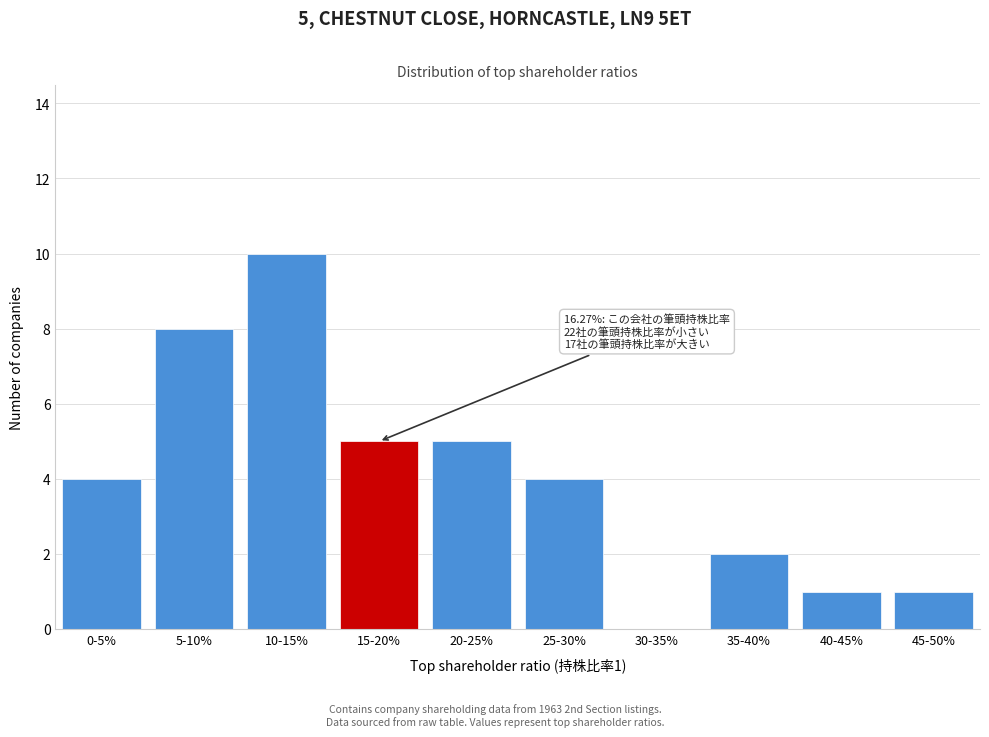

Reading left to right, extract all data points from this chart.

0-5%=4	5-10%=8	10-15%=10	15-20%=5	20-25%=5	25-30%=4	30-35%=0	35-40%=2	40-45%=1	45-50%=1